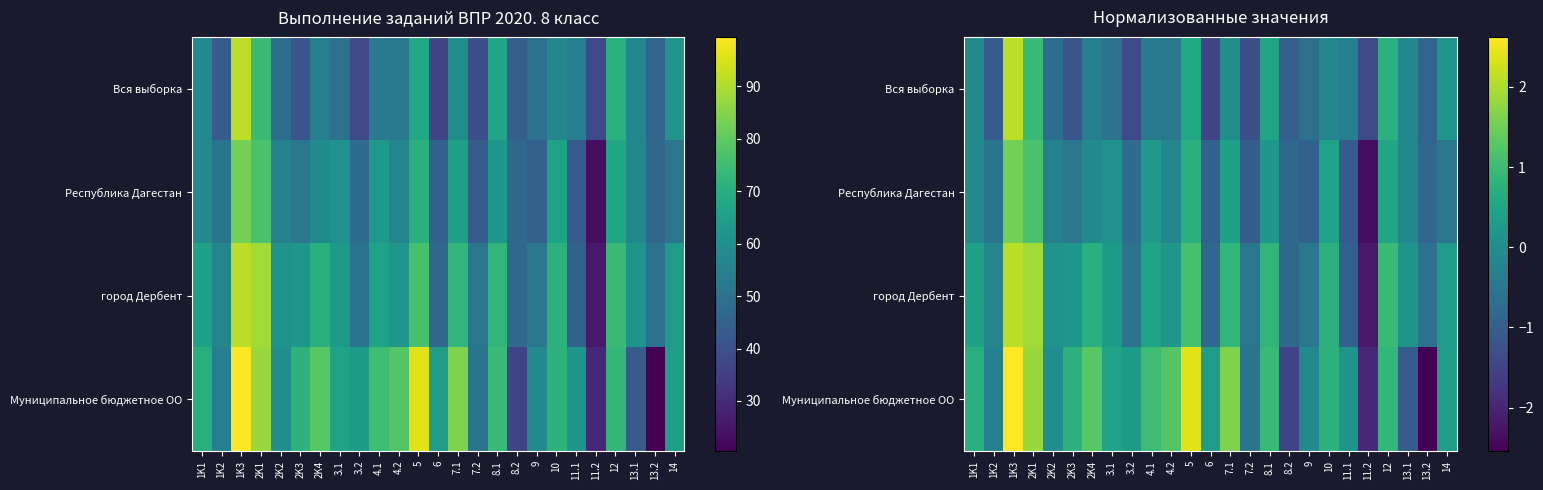

How many values in the Республика Дагестан series are below 0?

16